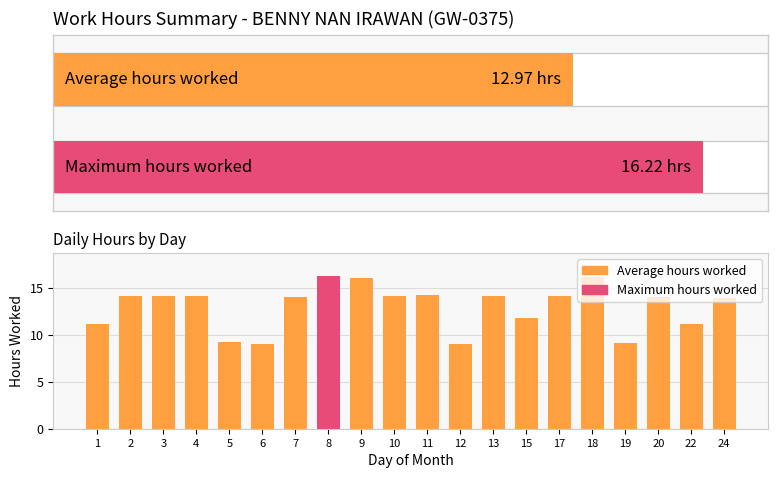

How many data points are less than 14?

10